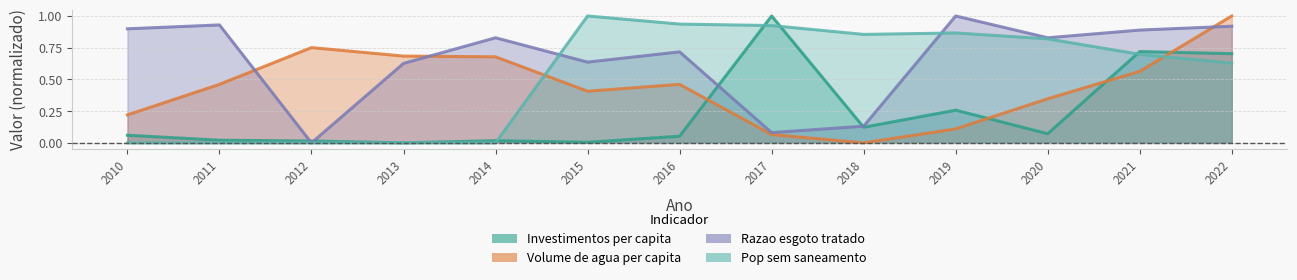

At which label does Pop sem saneamento reach its minimum?

2010